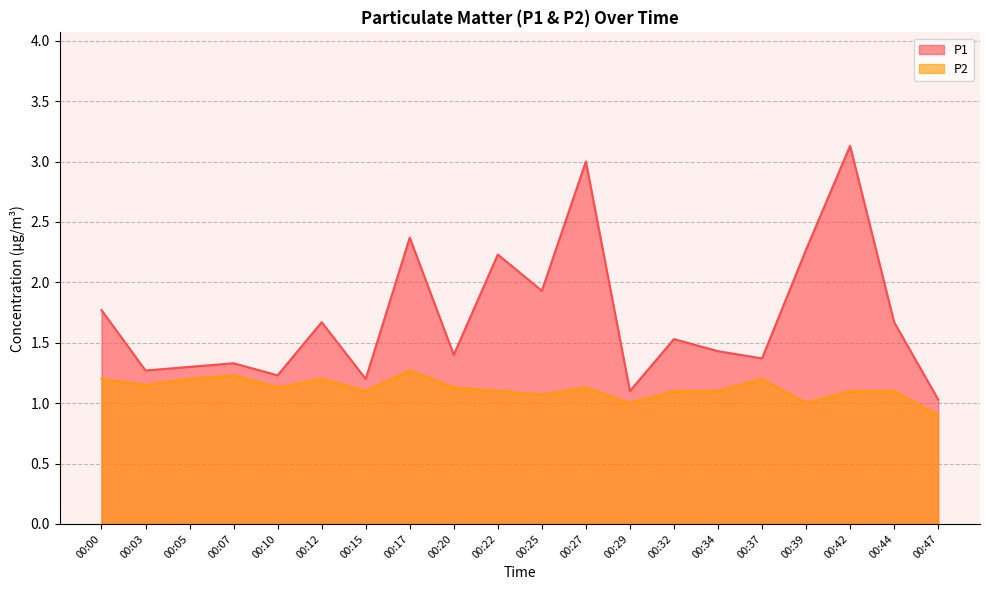

What is the total value across all series at 00:10?

2.4